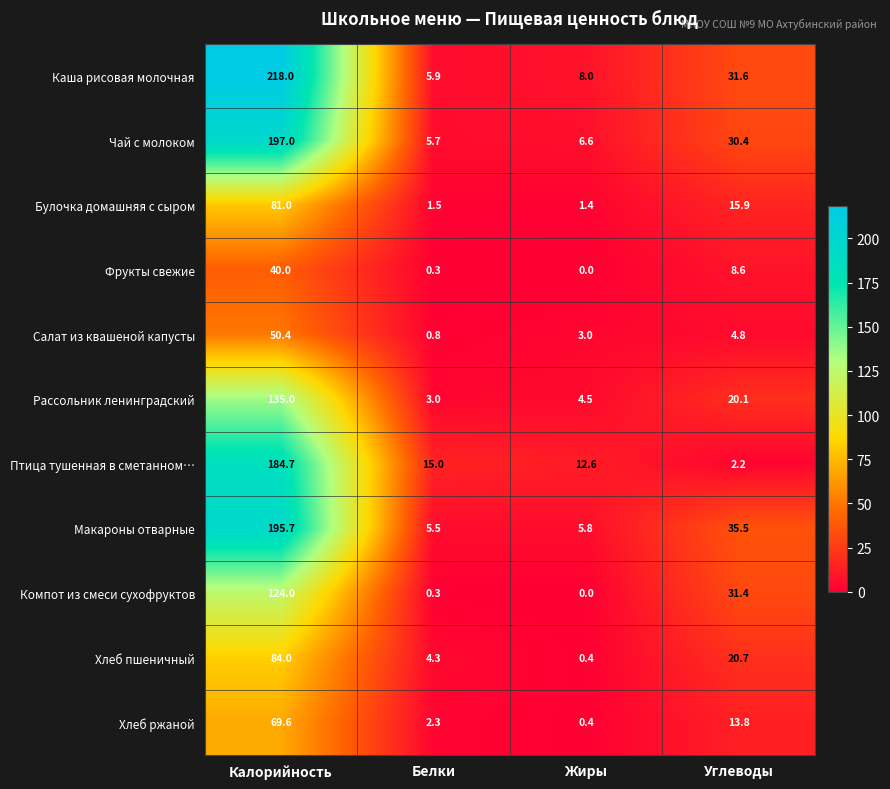

At which label is Рассольник ленинградский closest to 69?

Углеводы